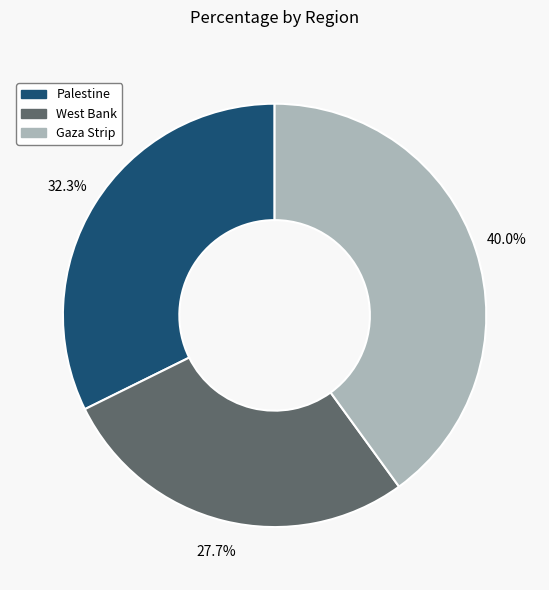

How many slices are in this pie chart?

3